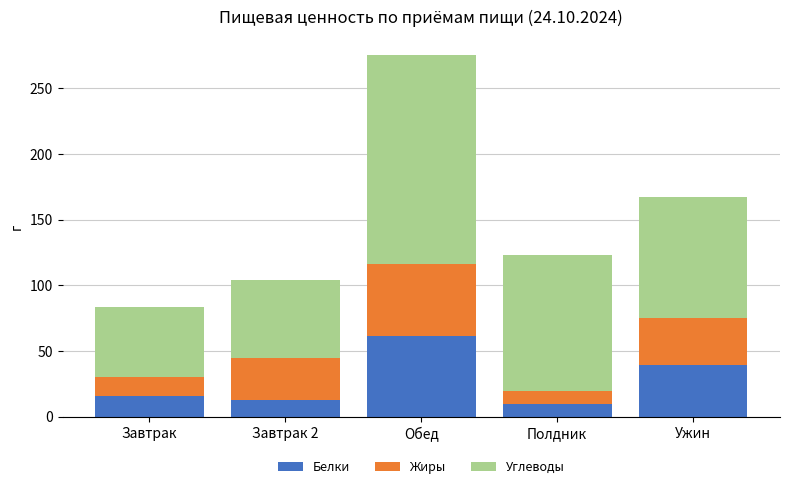

Reading left to right, what are the values for Белки?

15.8	13.0	61.9	9.5	39.6